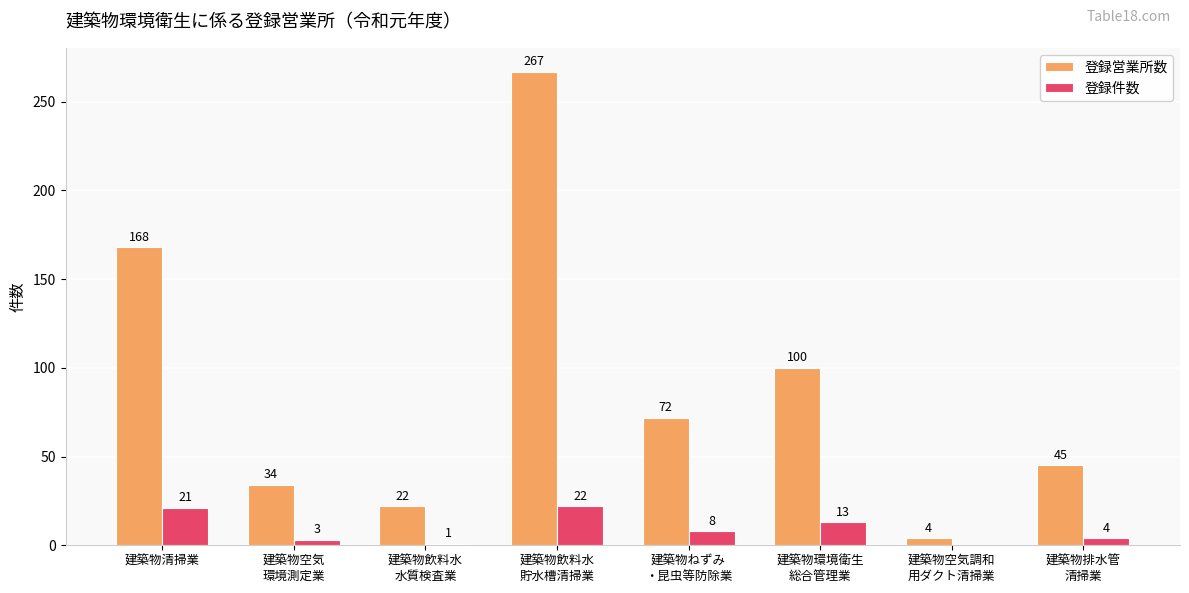

Where is 登録営業所数 nearest to the value 135?

建築物清掃業